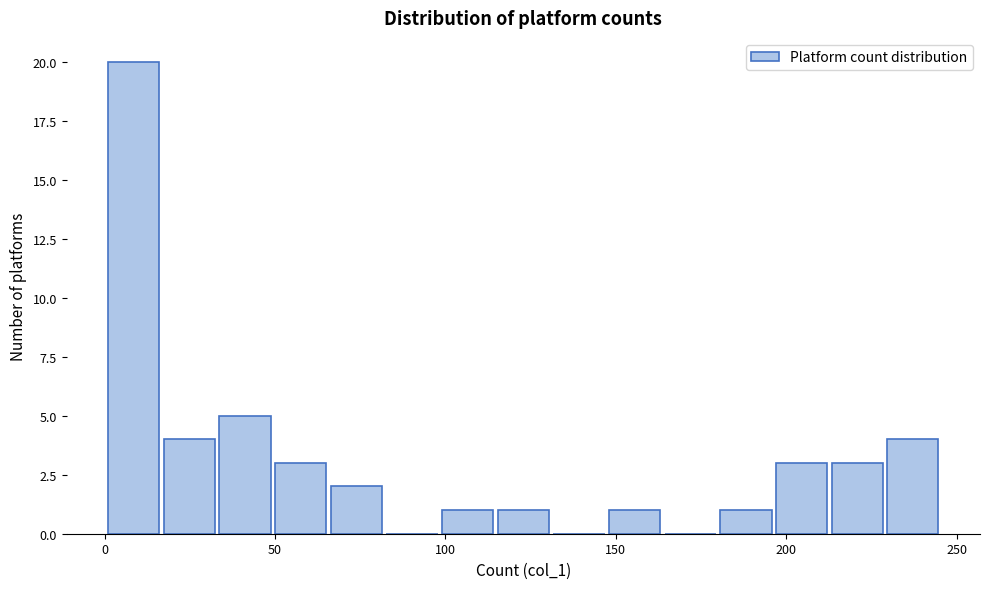

Read against the x-axis, roughly where is the centre of the tallest bar?

10